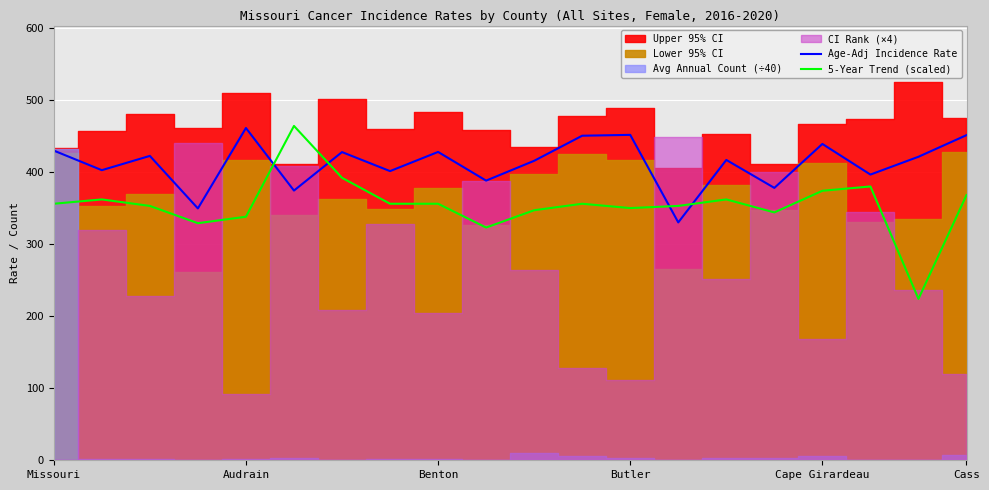

Which series ends up on top after the final intersection of Age-Adj Incidence Rate and 5-Year Trend (scaled)?

Age-Adj Incidence Rate